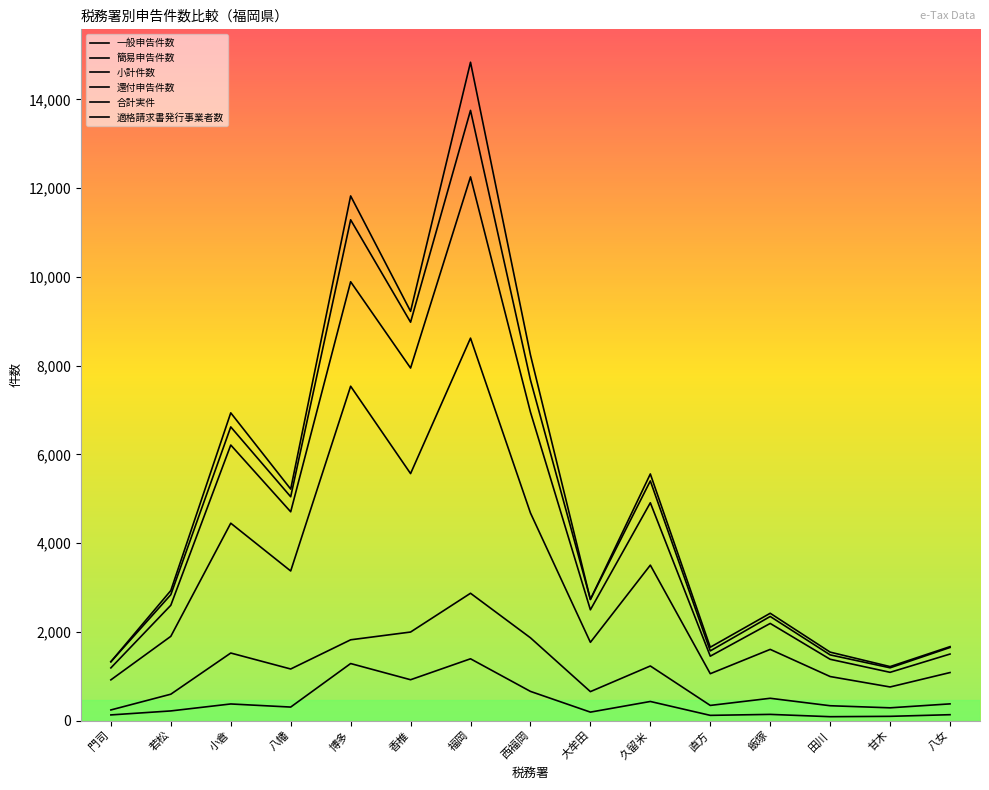

What is the label of the 9th point from the right?

福岡